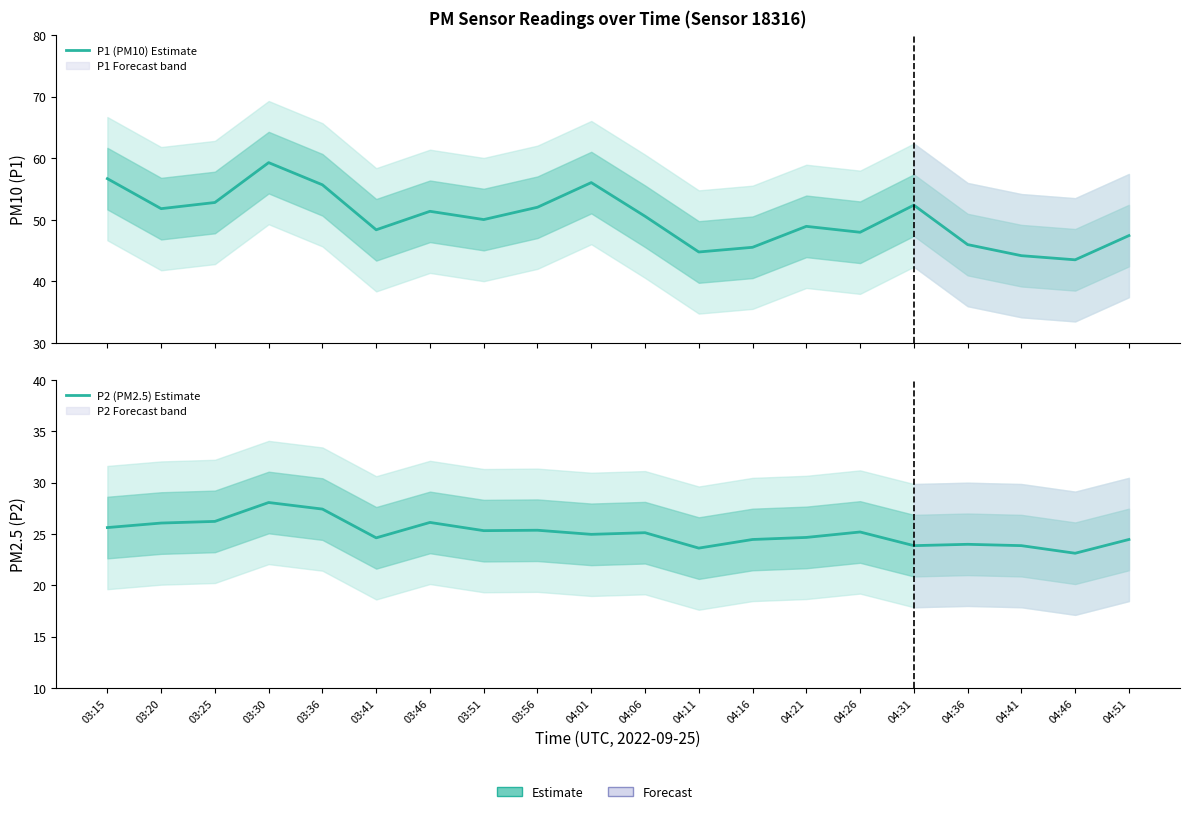

Reading right to left, extract all data points from this chart.

P1 (PM10) Estimate: 04:51=47.4	04:46=43.5	04:41=44.2	04:36=46.0	04:31=52.4	04:26=48.0	04:21=48.9	04:16=45.5	04:11=44.8	04:06=50.6	04:01=56.0	03:56=52.0	03:51=50.0	03:46=51.4	03:41=48.4	03:36=55.7	03:30=59.3	03:25=52.8	03:20=51.8	03:15=56.7
P2 (PM2.5) Estimate: 04:51=24.5	04:46=23.1	04:41=23.9	04:36=24.0	04:31=23.9	04:26=25.2	04:21=24.7	04:16=24.5	04:11=23.6	04:06=25.1	04:01=25.0	03:56=25.4	03:51=25.3	03:46=26.1	03:41=24.6	03:36=27.4	03:30=28.1	03:25=26.2	03:20=26.1	03:15=25.6